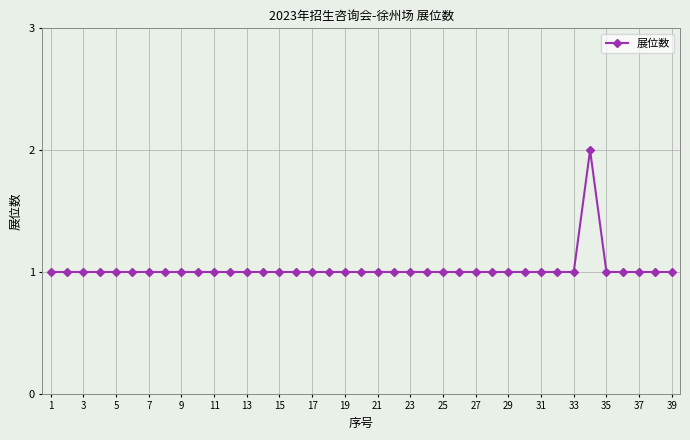

True or false: there are more than 0 points higher than both neighbors.

True